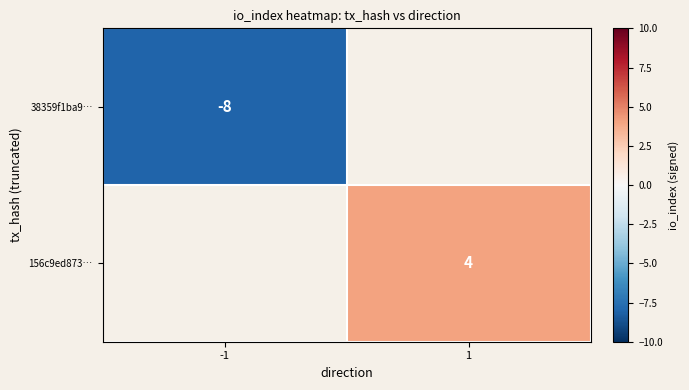

Is it true that 38359f1ba9… equals -3 at -1?

False